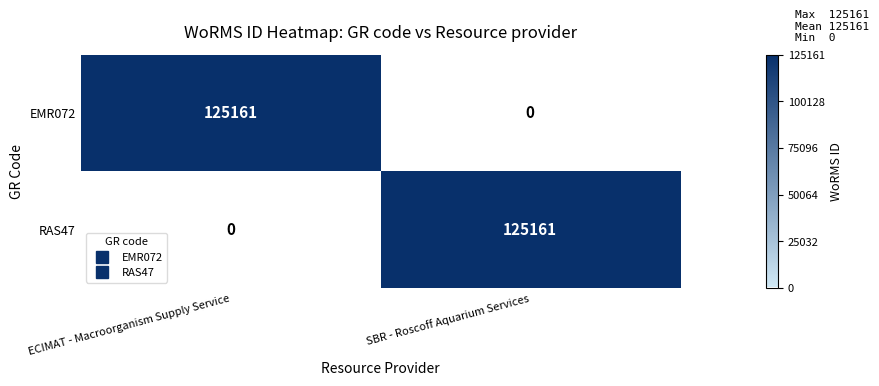

Rank the series at SBR - Roscoff Aquarium Services from highest to lowest value.

RAS47, EMR072